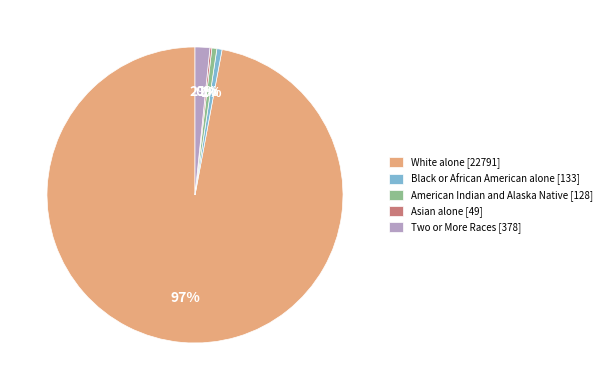

Do Black or African American alone [133] and American Indian and Alaska Native [128] together represent more than half of the pie?

No